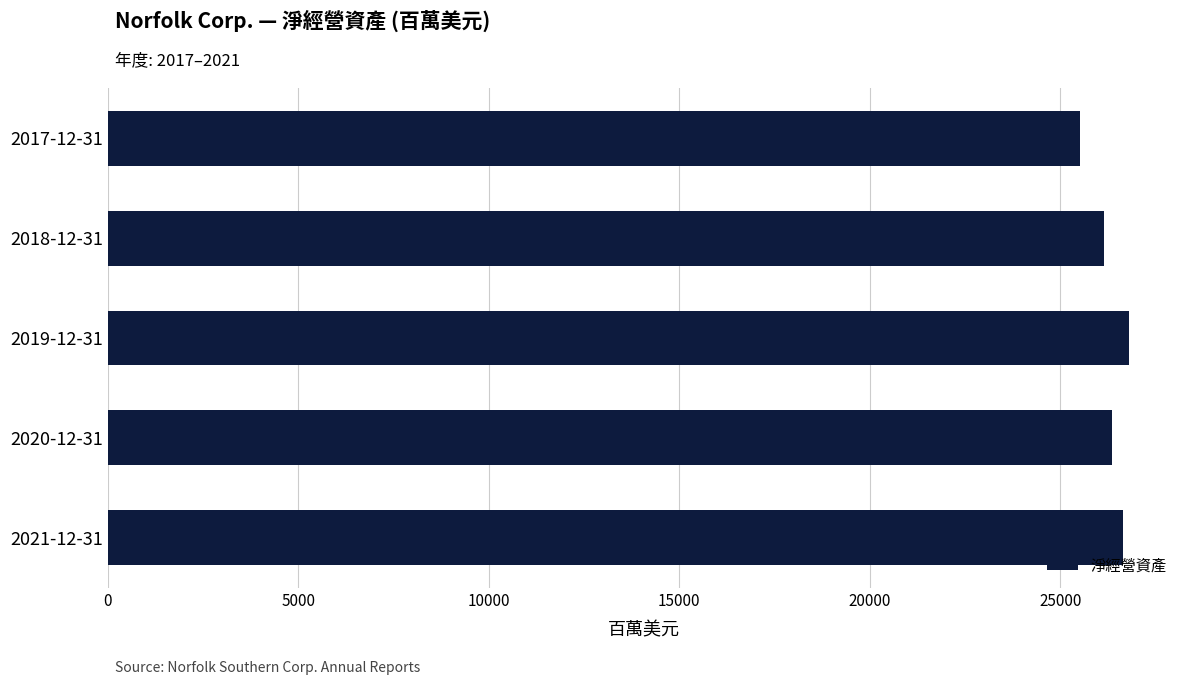

What is the sum of all values?

131453